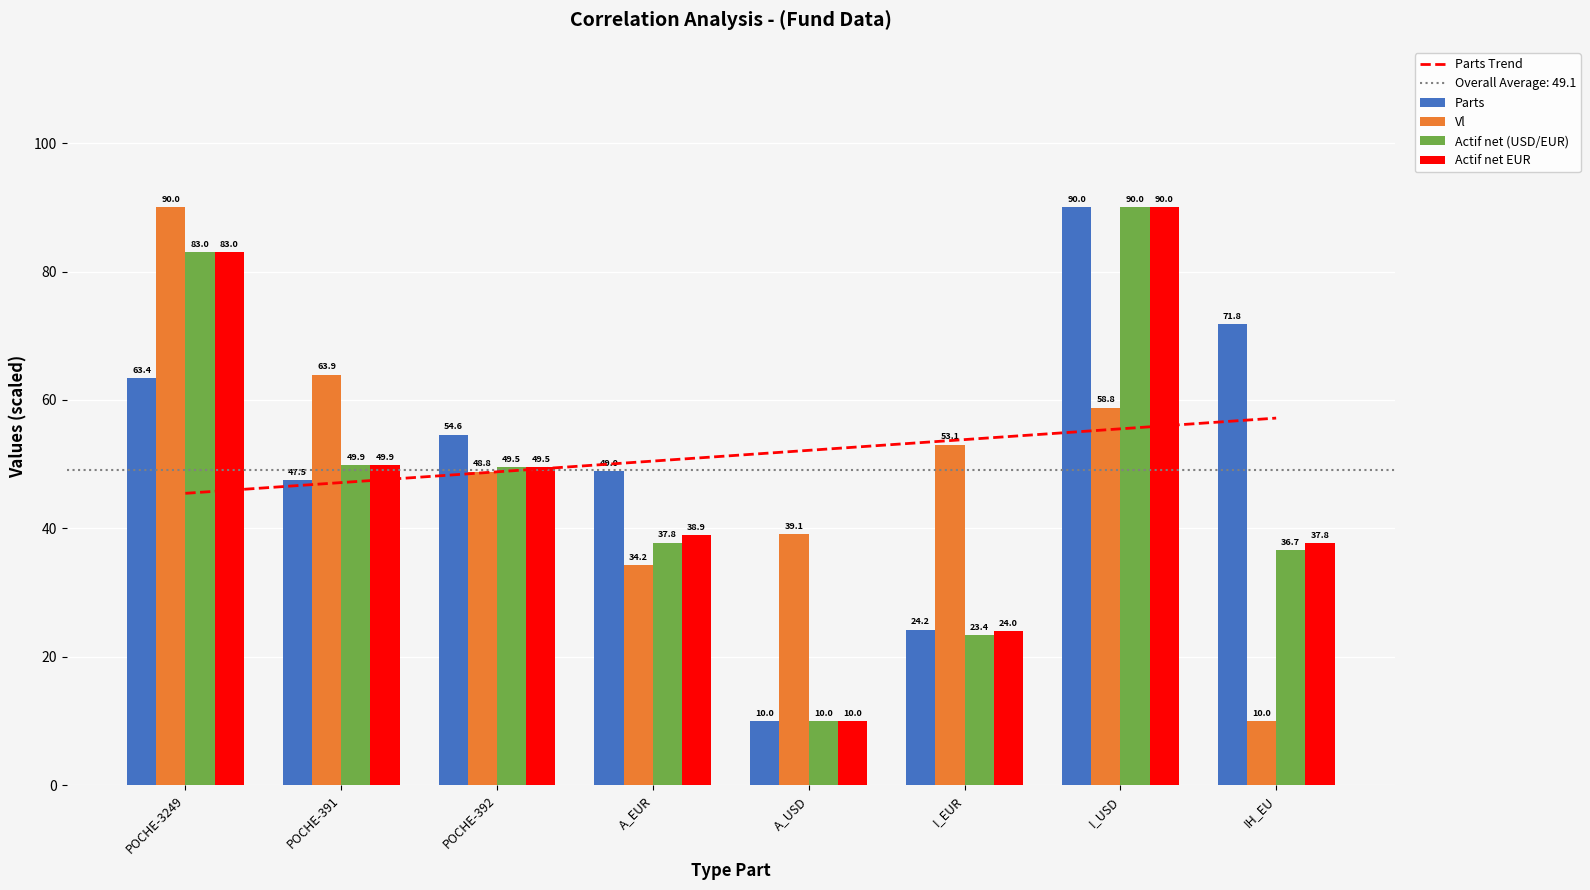

Rank the series at I_EUR from highest to lowest value.

Vl, Parts, Actif net EUR, Actif net (USD/EUR)